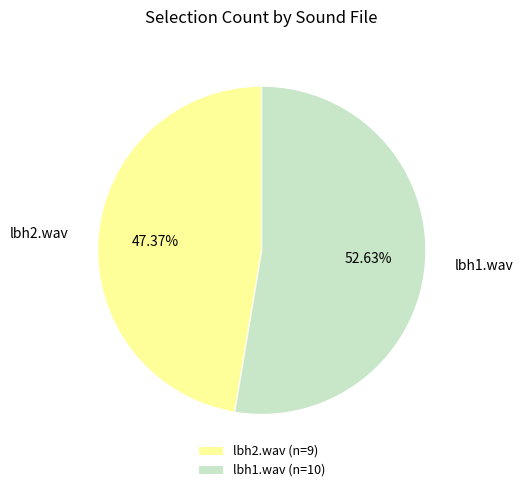

How much of the chart is everything except lbh1.wav?

47.4%